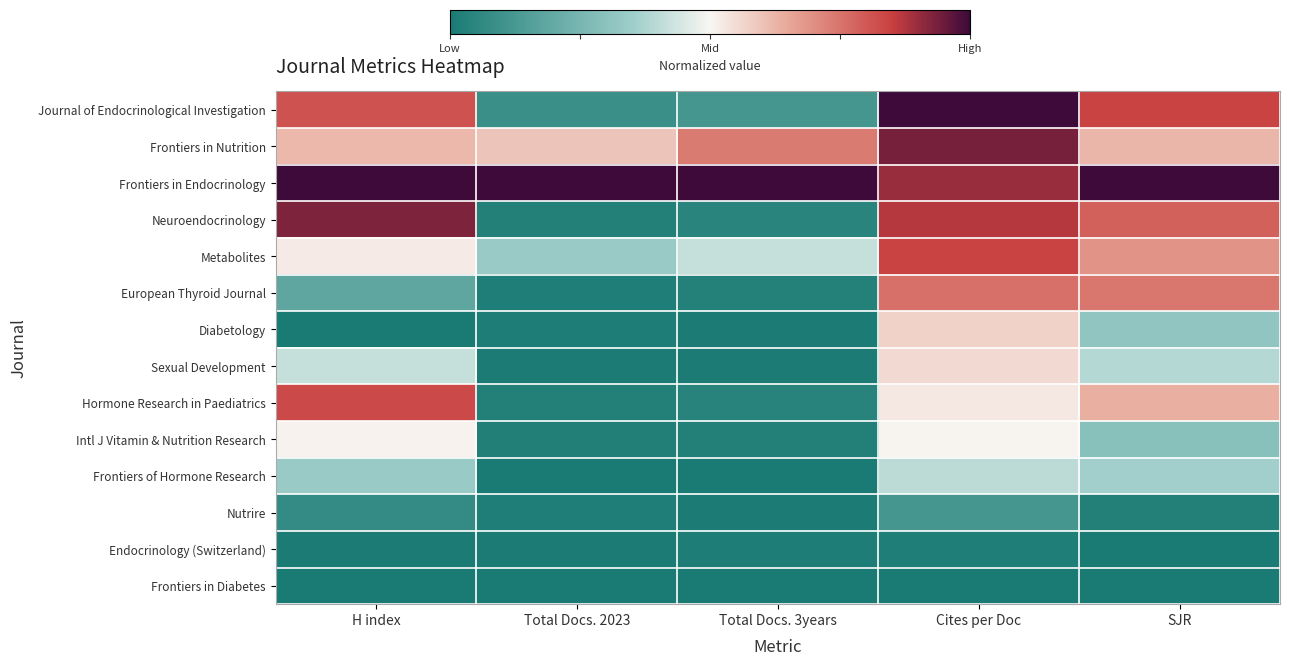

What is the total value across all series at Cites per Doc?

2.0